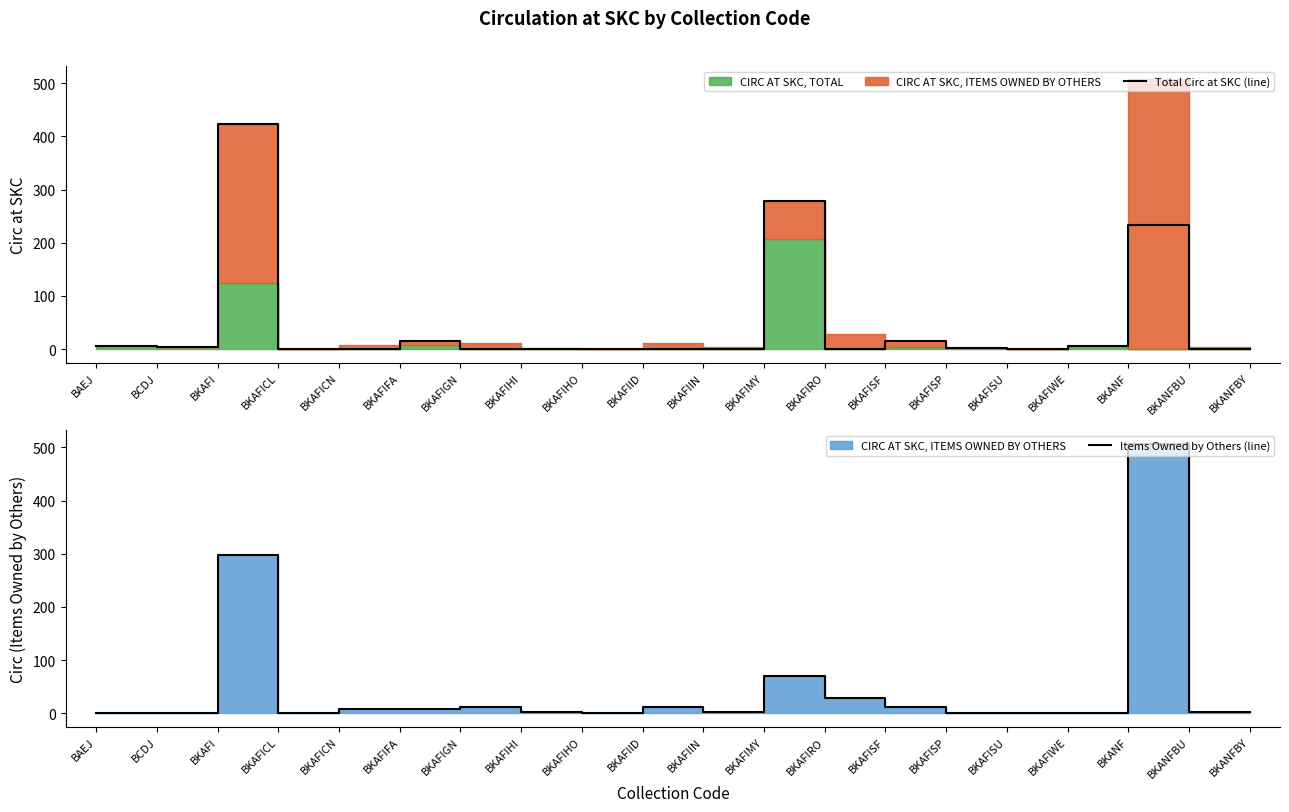

Reading left to right, what are all the values shown in this chart?

Total Circ at SKC (line): 6	3	423	1	0	15	0	0	0	0	0	278	0	15	2	0	6	234	0	0
Items Owned by Others (line): 1	0	298	0	8	8	11	2	1	11	3	71	28	12	0	1	1	507	3	2